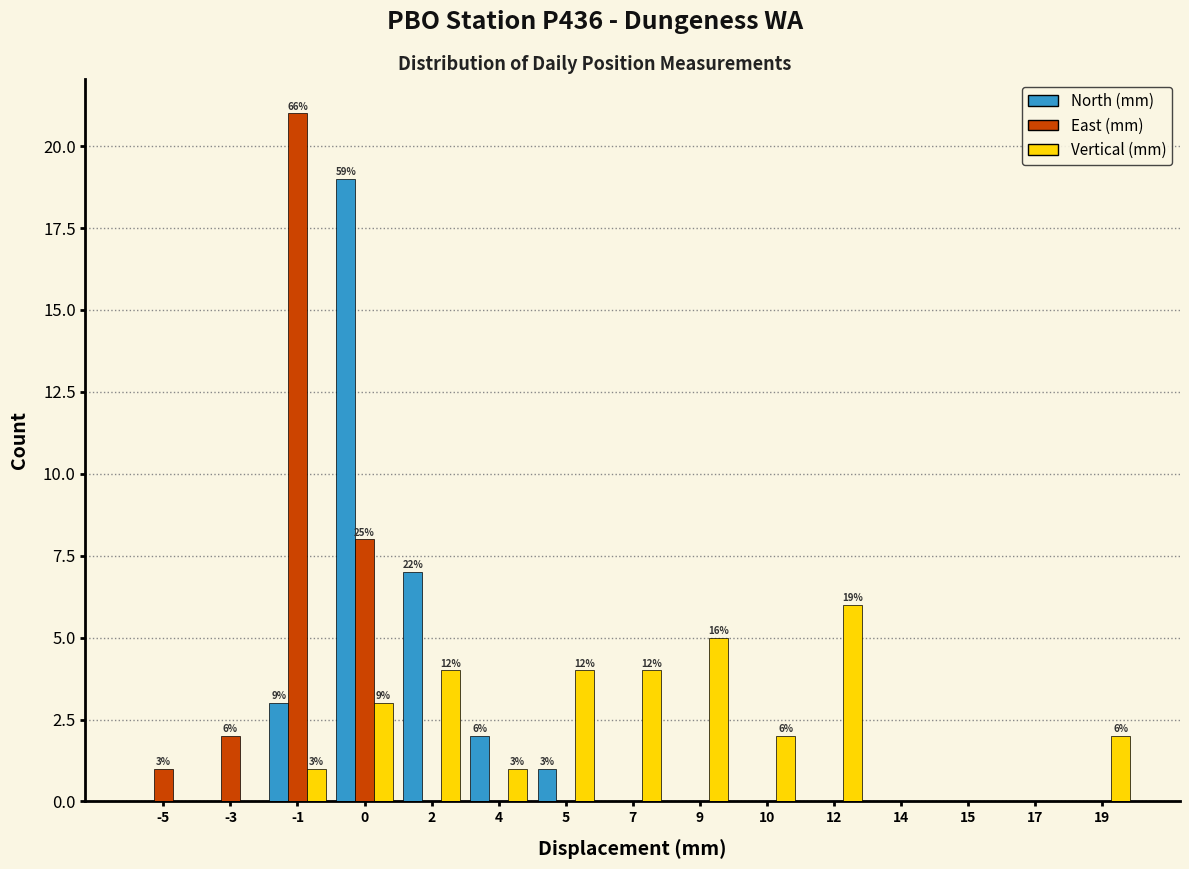

What is the maximum value for North (mm)?

19